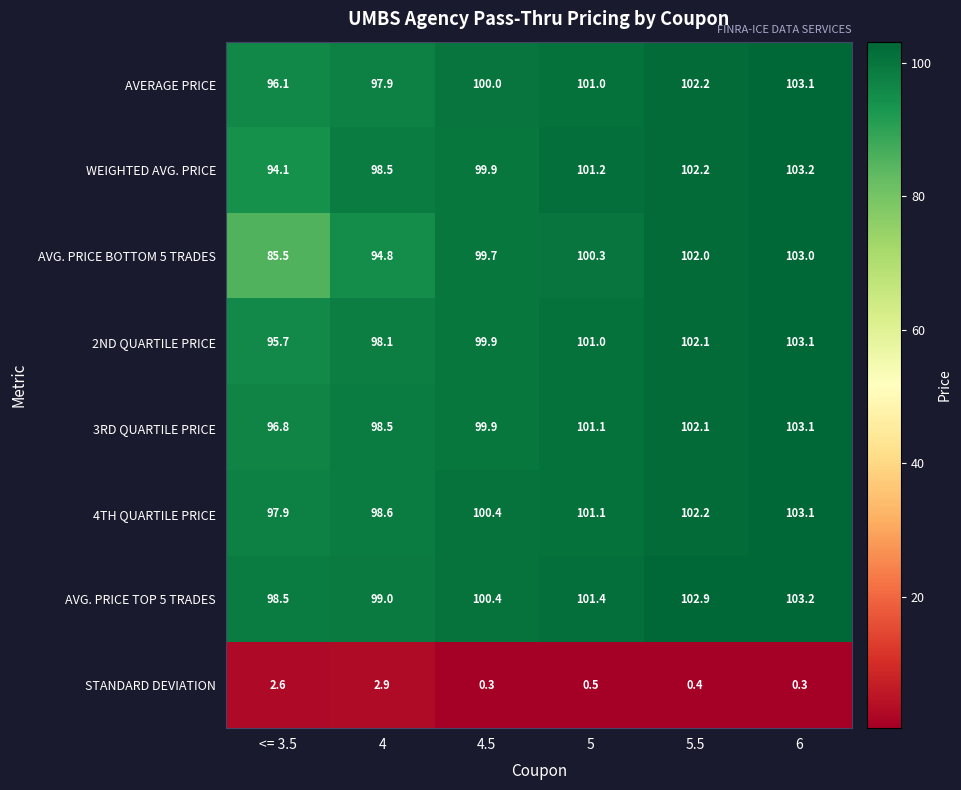

What is the difference between the second highest and minimum values in the AVG. PRICE TOP 5 TRADES series?

4.4